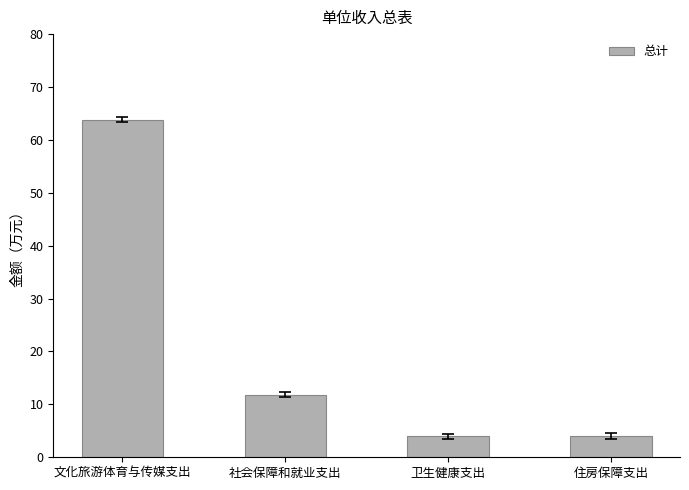

What is the sum of the values at 住房保障支出 and 卫生健康支出?

8.0